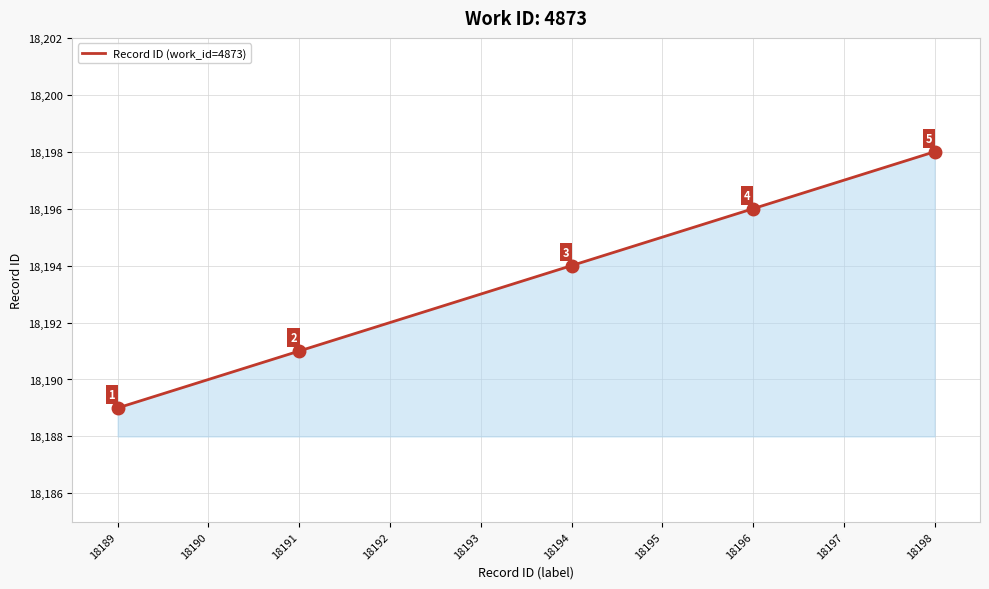

How many lines are shown in the chart?

1